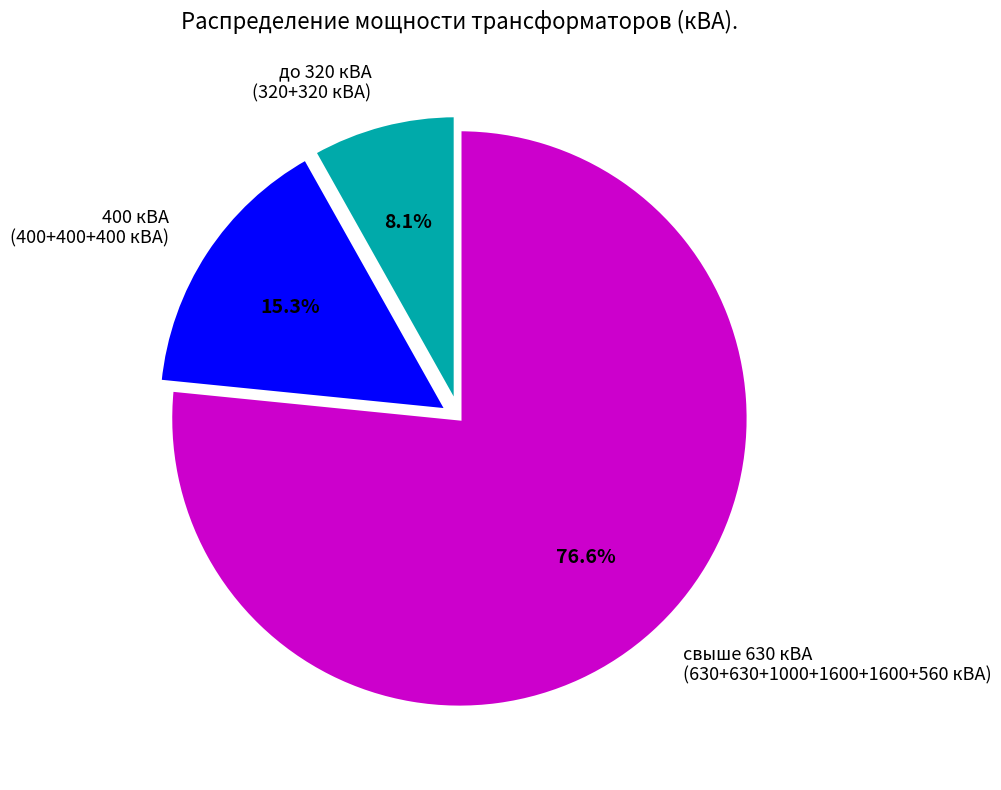

Which slice is the largest?

свыше 630 кВА (630+630+1000+1600+1600+560 кВА)